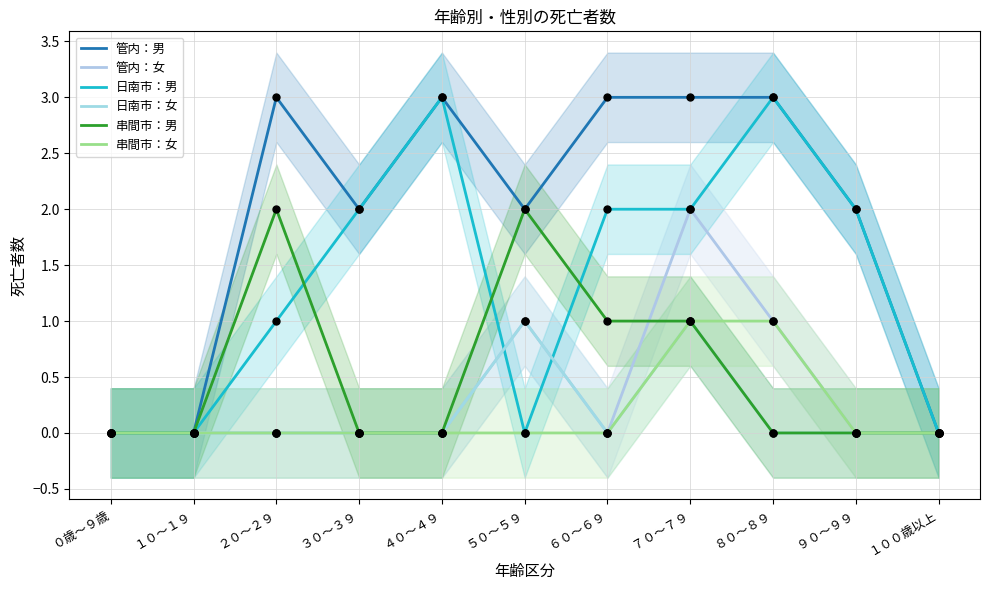

At how many categories does at least one series exceed 2?

5